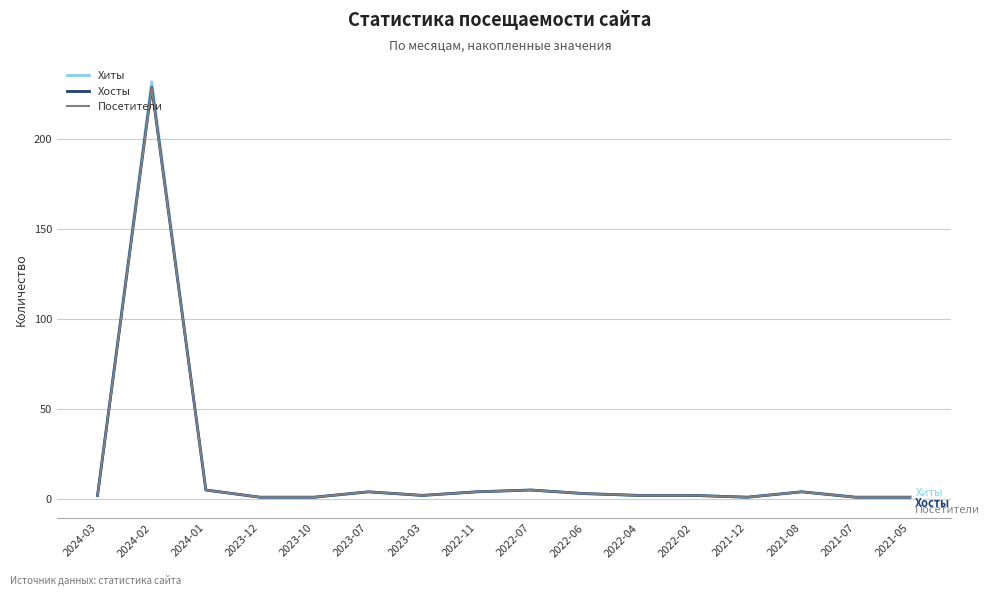

Which label corresponds to the smallest value in the chart?

2023-12